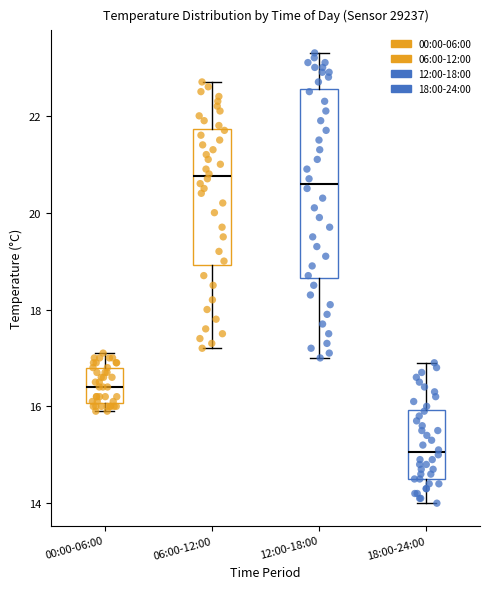

Comparing the boxes themselves (not the whiskers), which one is the tallest?

12:00-18:00